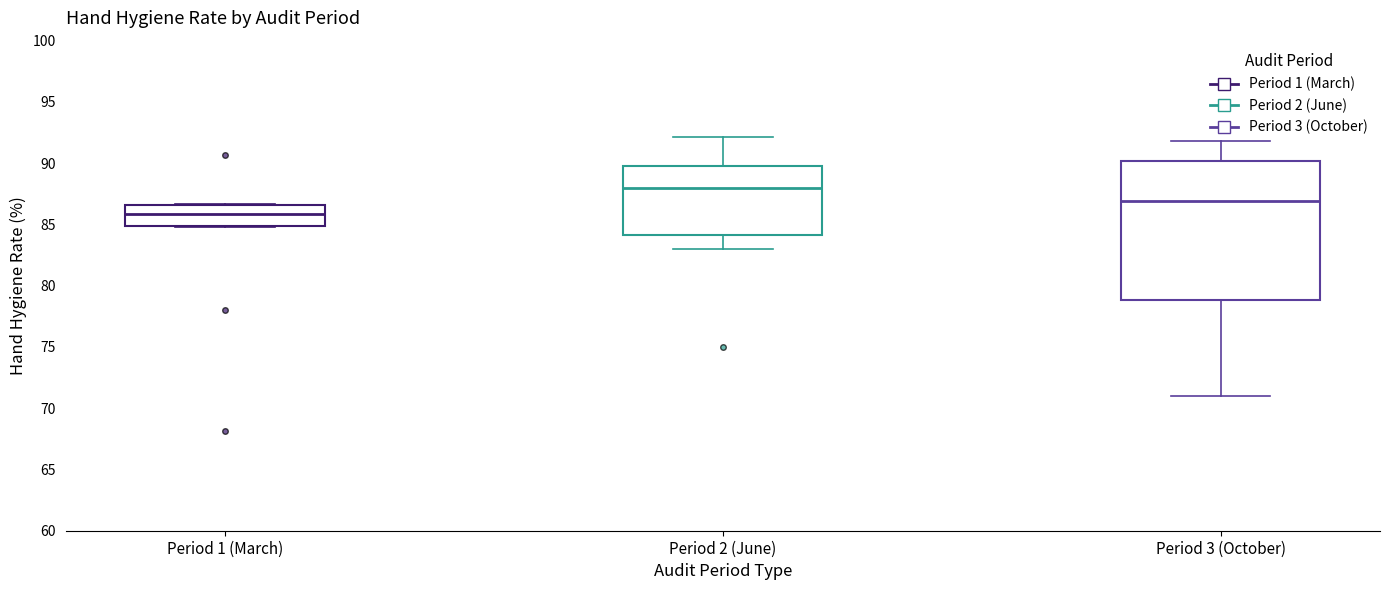

Which box is the tallest, from its lower edge to its upper edge?

Period 3 (October)